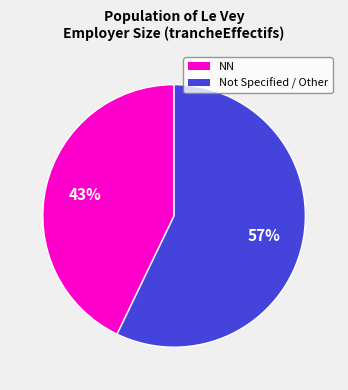

To the nearest percent, what is the difference between the largest and smallest slice percentages?

14%